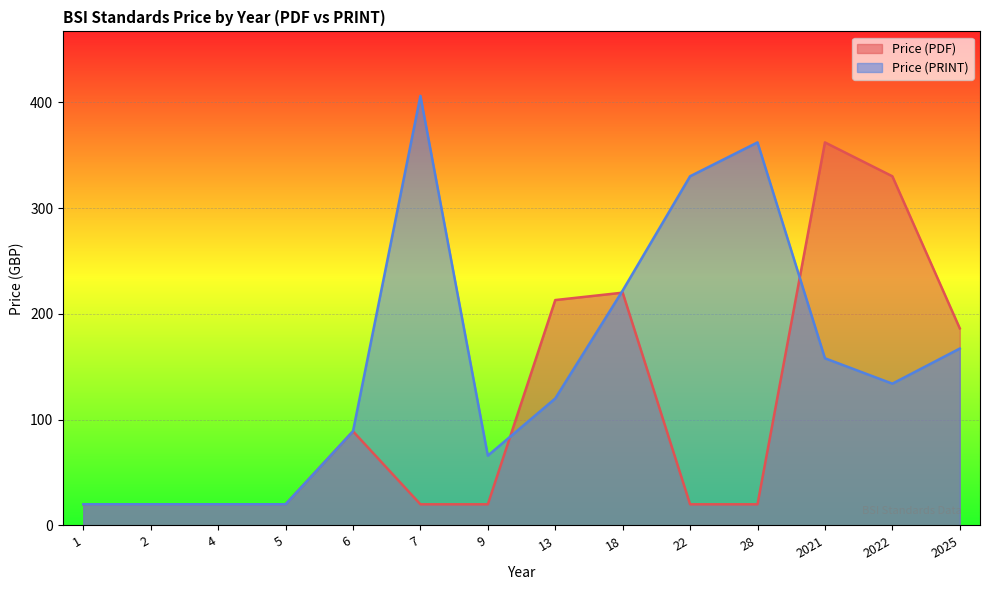

Rank the series by their average value, from highest to lowest.

Price (PRINT), Price (PDF)